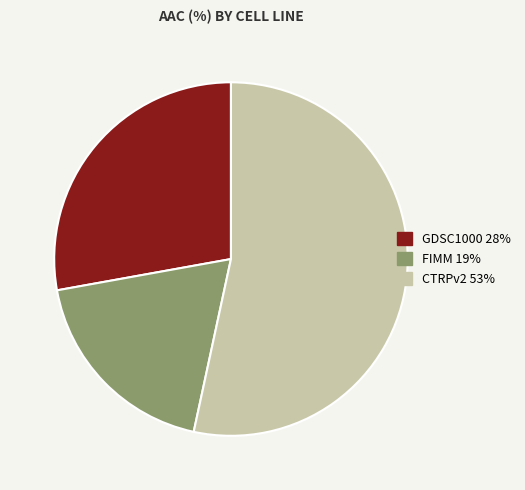

How many segments does this pie chart have?

3